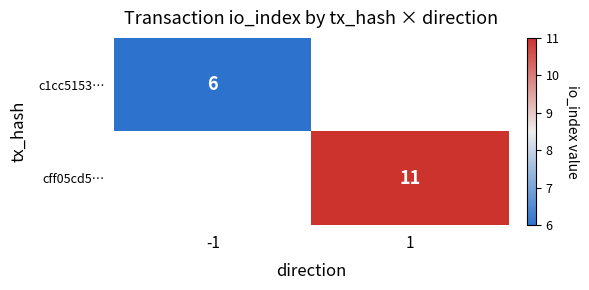

The cff05cd5… series shows 11 at 1. True or false?

True